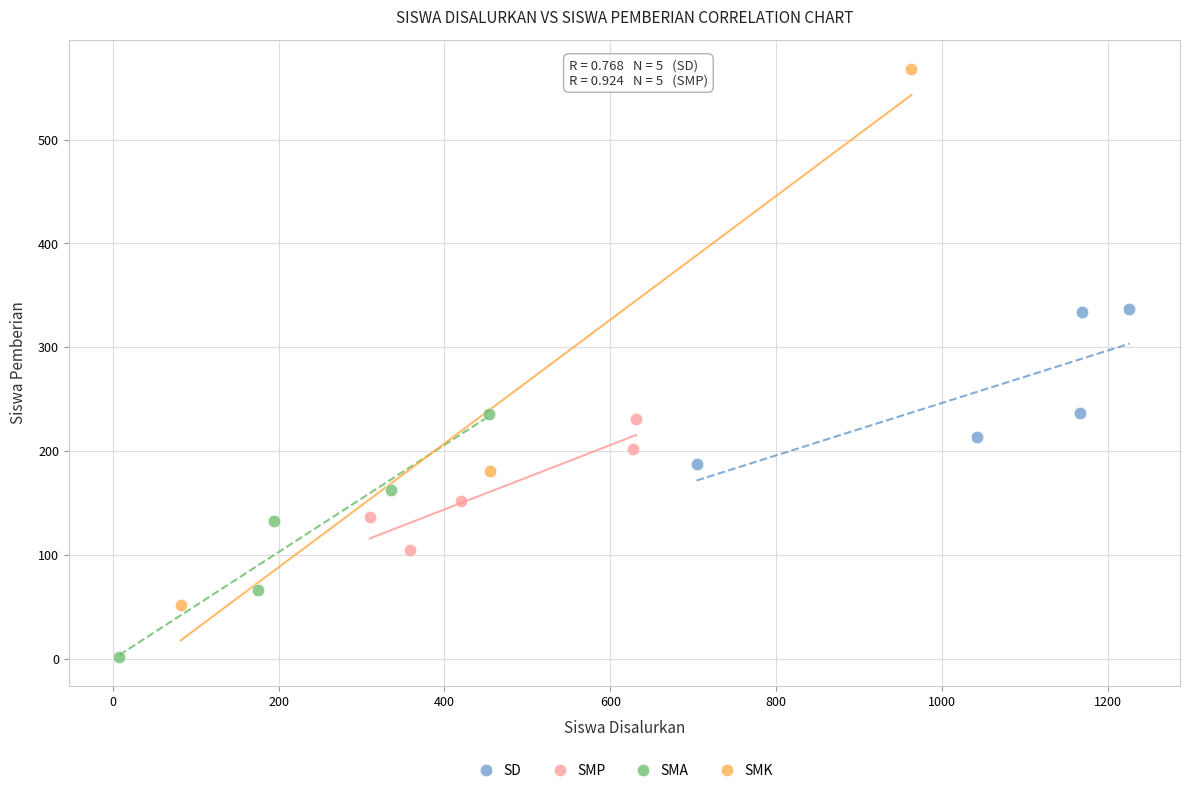

Which series has the widest spread of Y values?

SMK